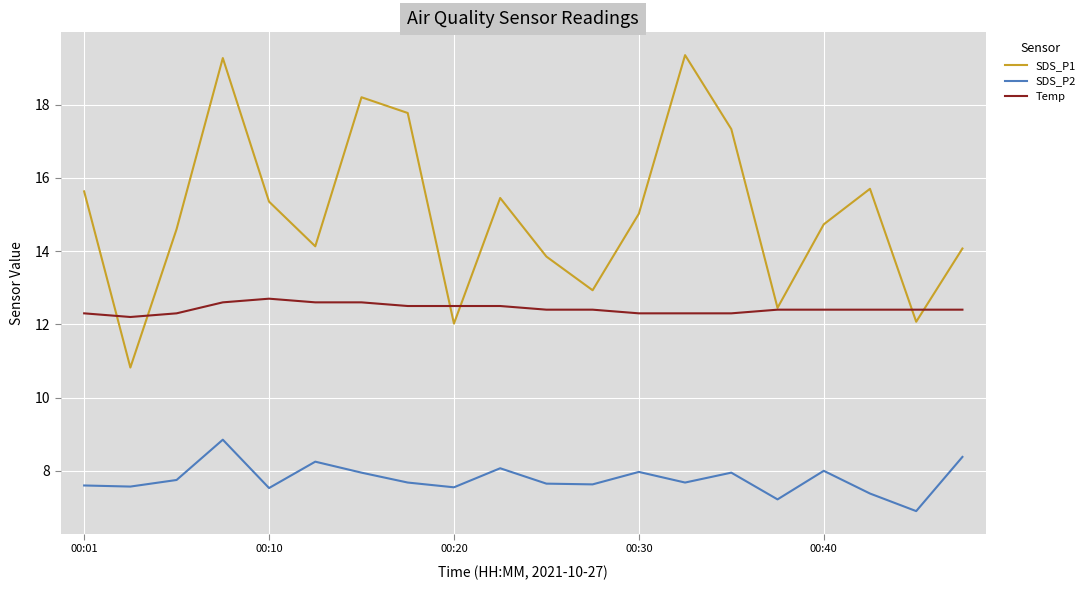

Is this an area chart (filled region under the line)?

No